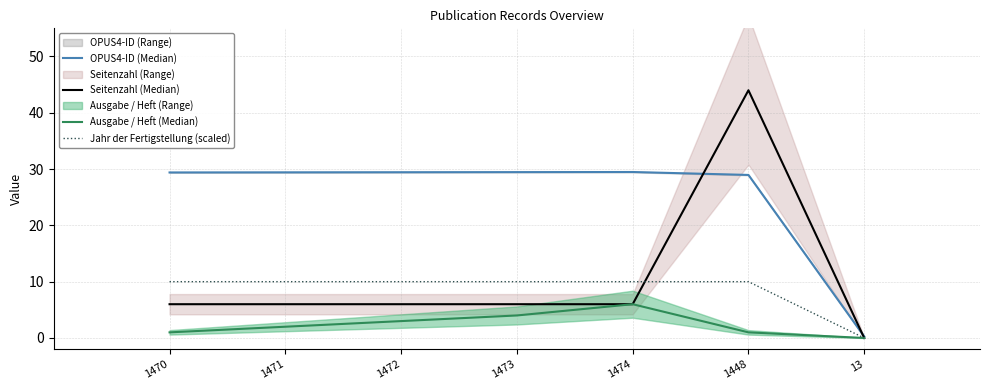

How many positive values does the Jahr der Fertigstellung (scaled) series have?

6